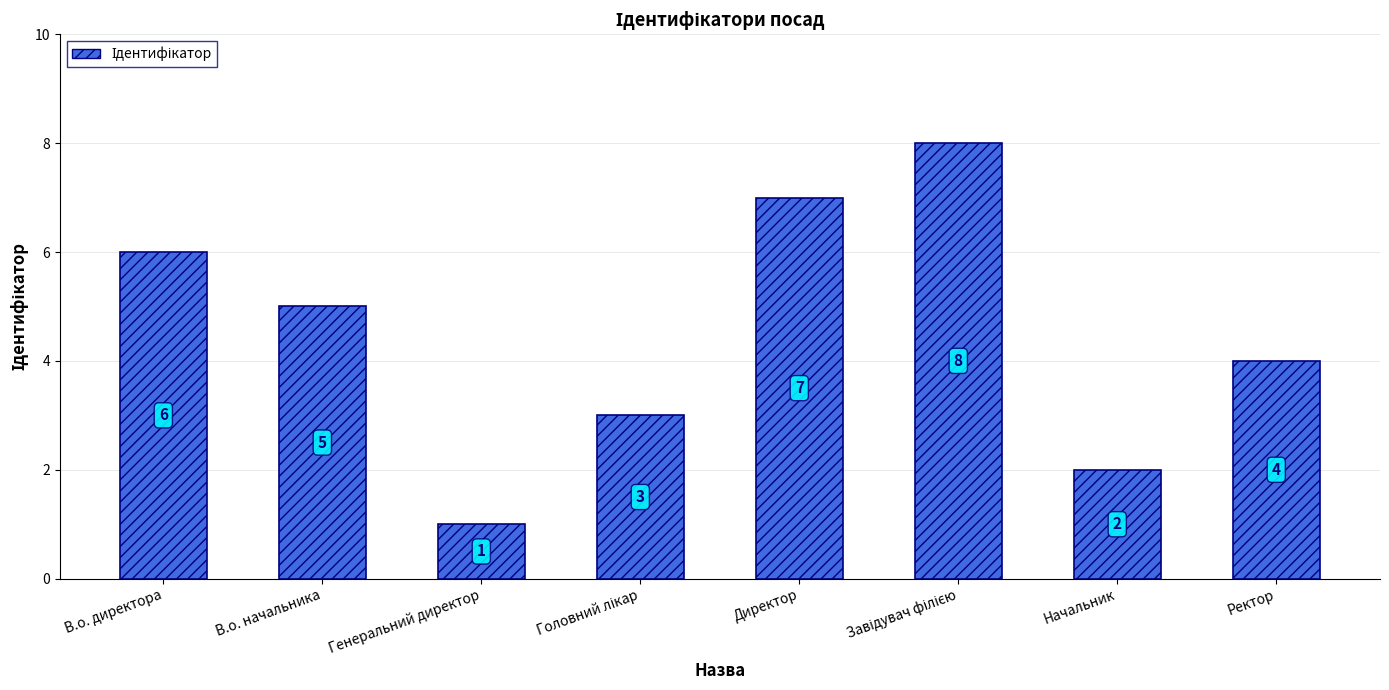

Where is the data nearest to the value 4?

Ректор